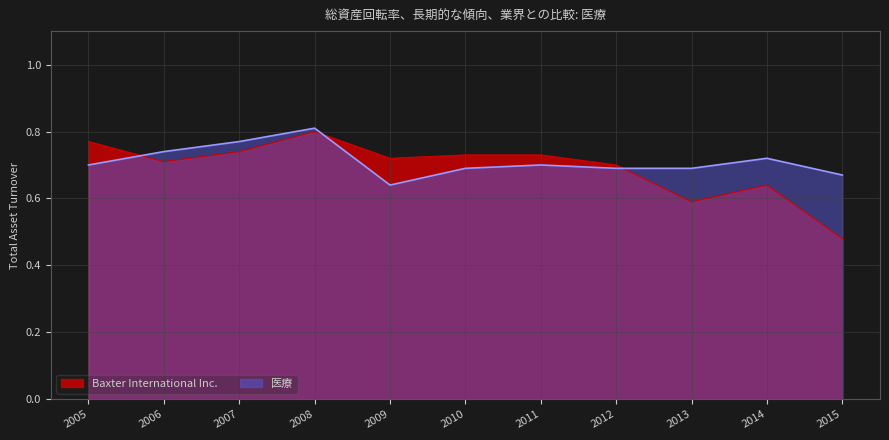

At how many categories does at least one series exceed 0?

11